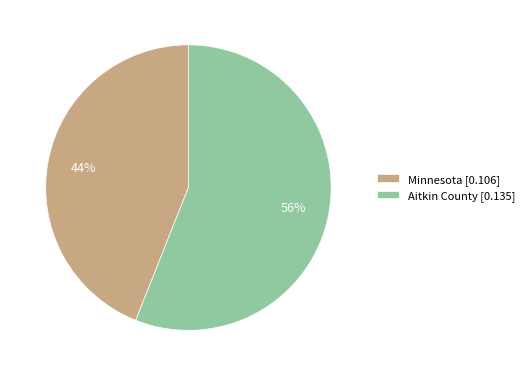

Rank the categories by value from lowest to highest.

Minnesota, Aitkin County